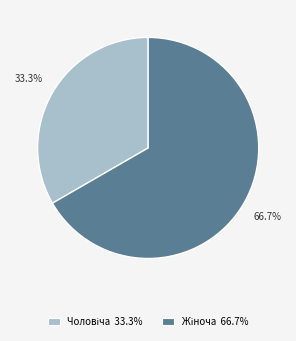

Is there a majority slice in this chart?

Yes